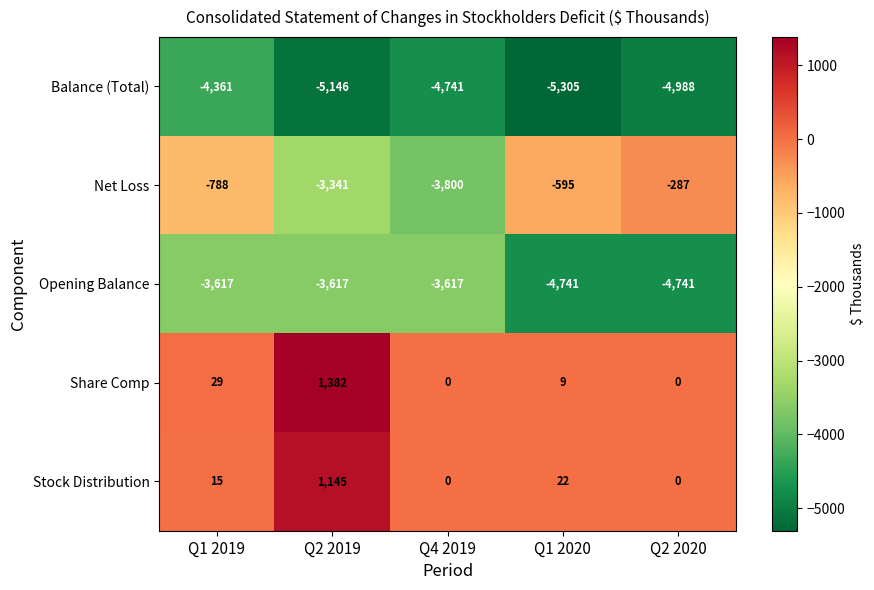

How many series are shown in this chart?

5